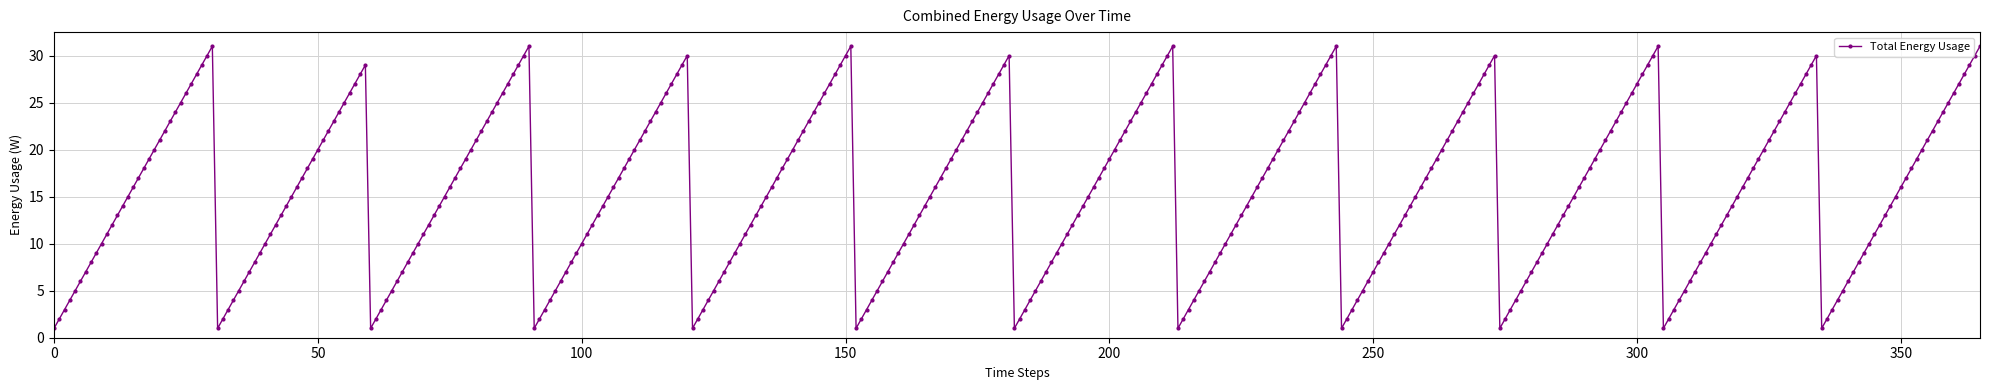

How many lines are shown in the chart?

1